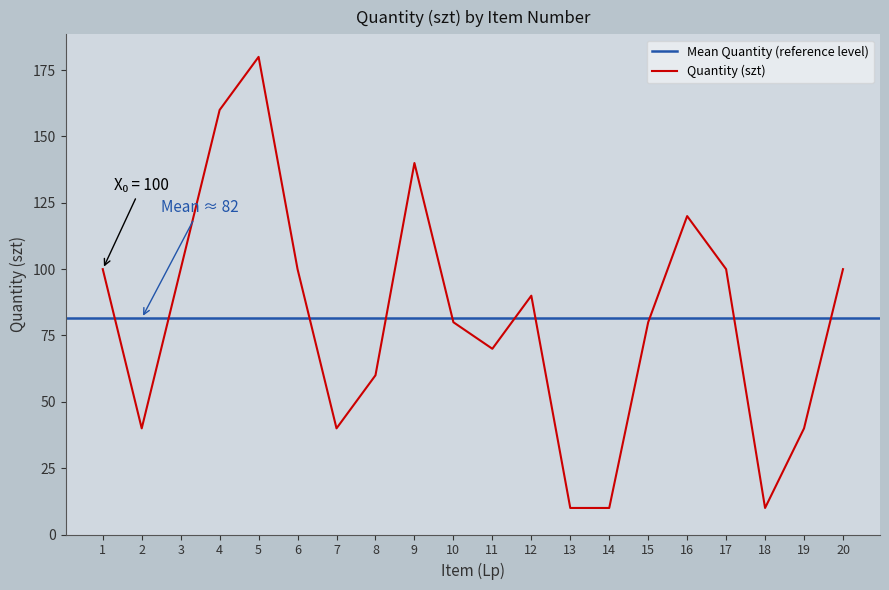

What is the change in value from 4 to 6?

-60